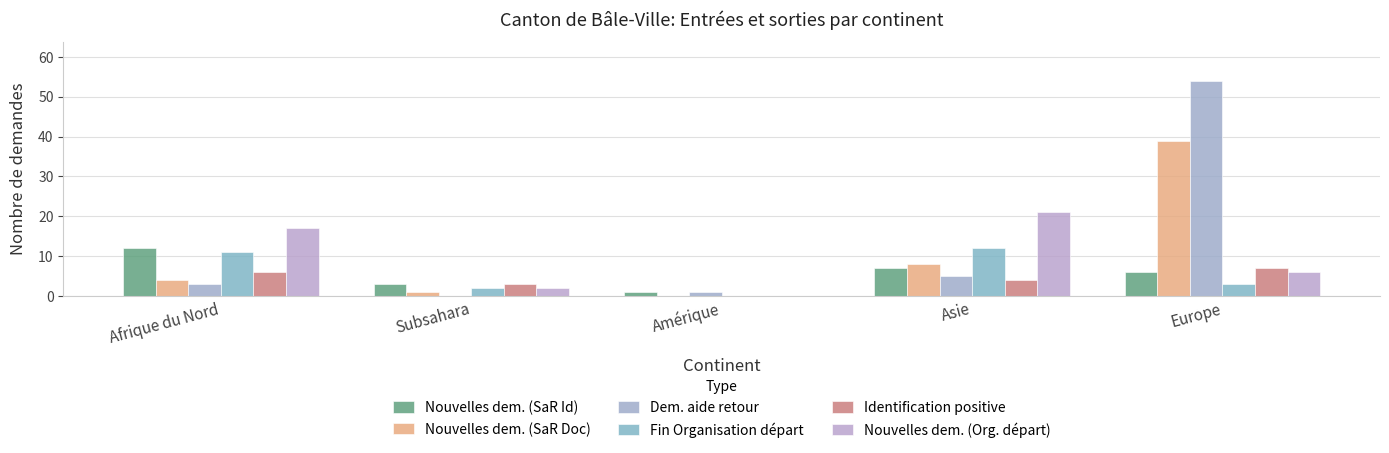

Where does the Nouvelles dem. (SaR Doc) series first go above 4?

Asie